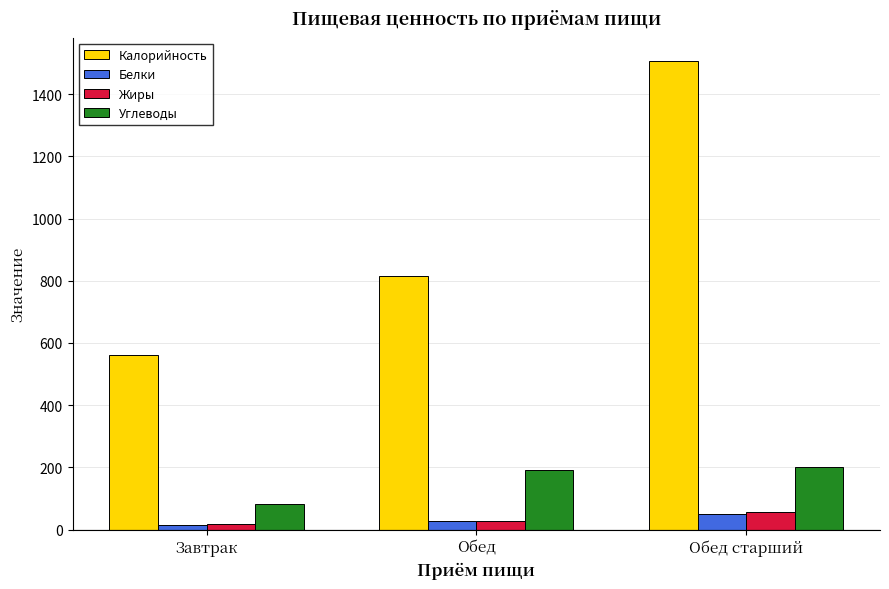

Which series has the widest spread of values?

Калорийность